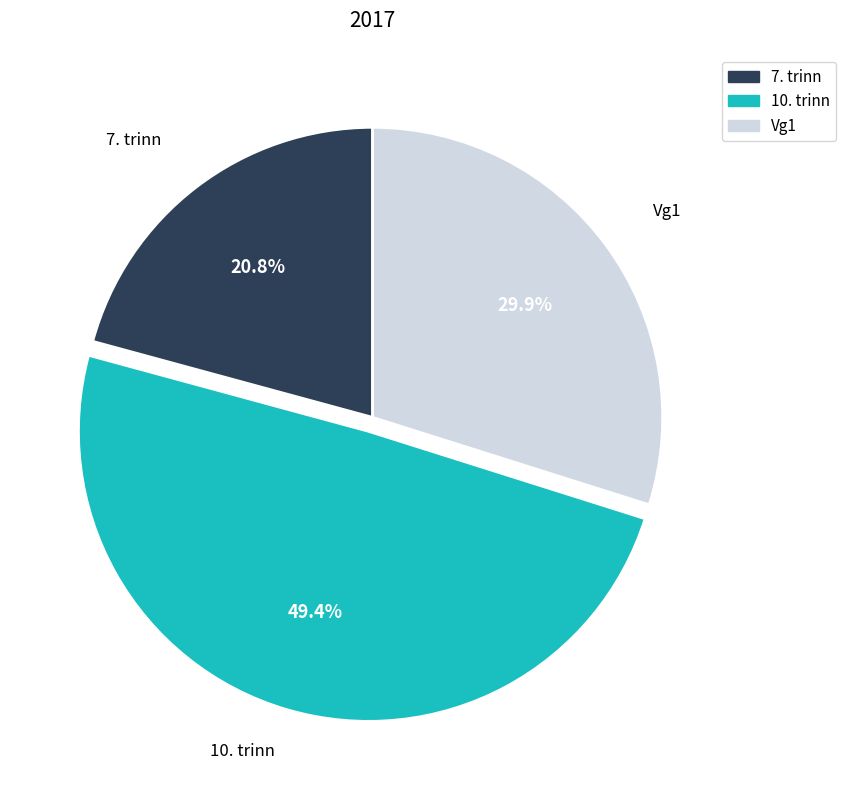

The 10. trinn slice represents 49% of the pie. True or false?

True